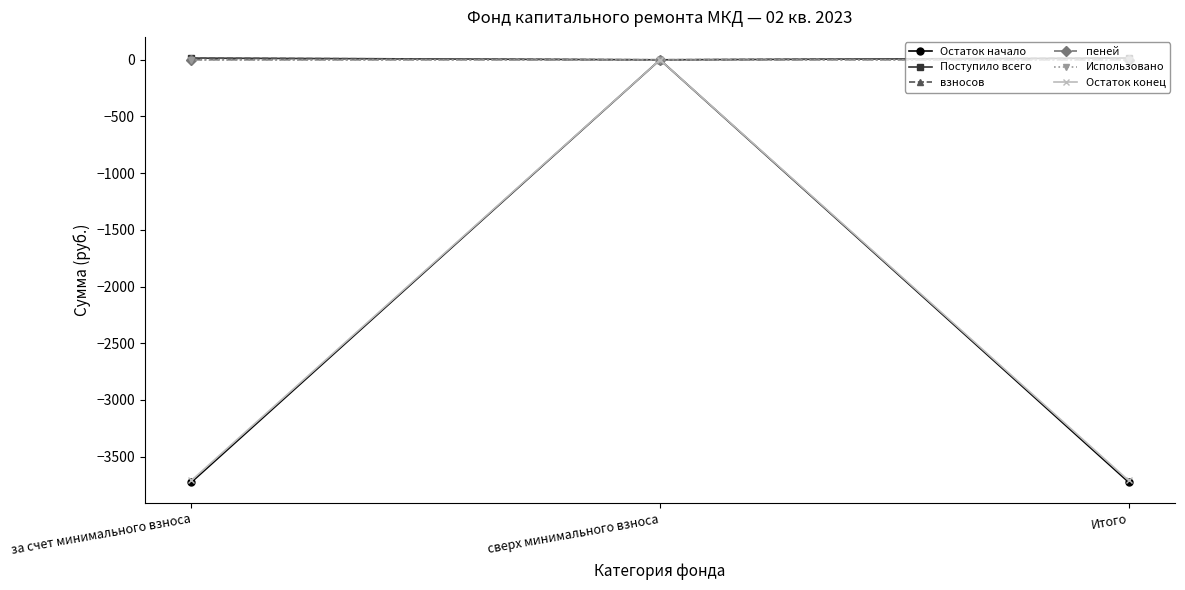

At which category is the sum across all series the highest?

сверх минимального взноса